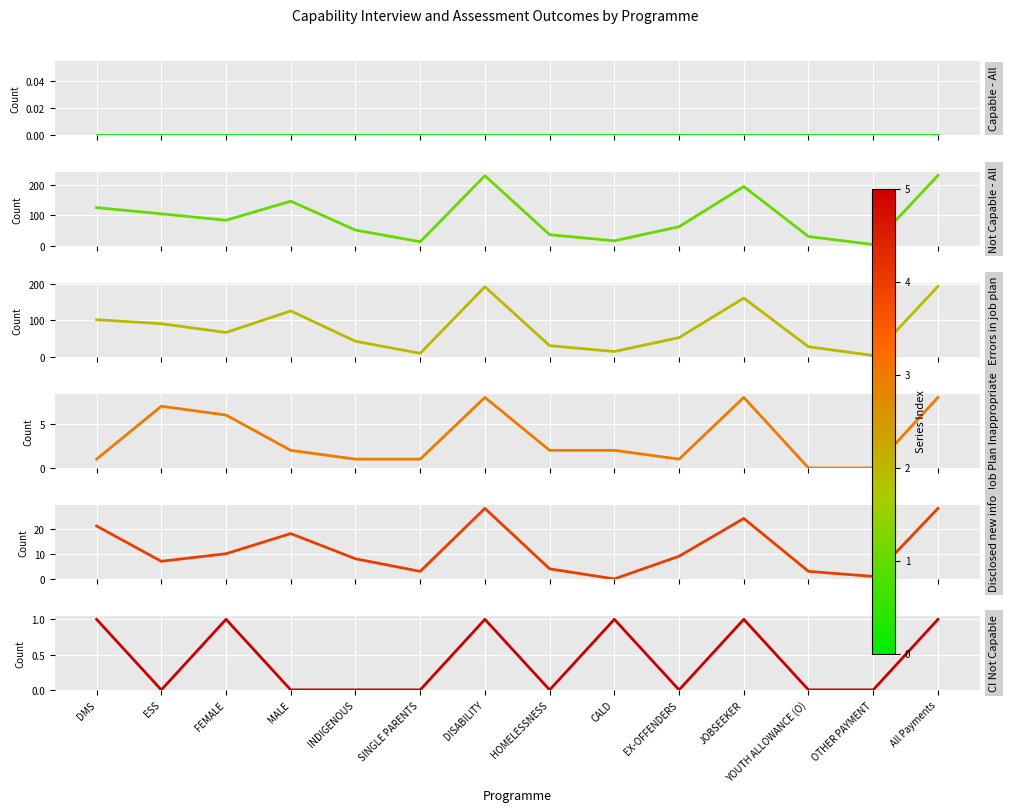

What is the sum of all CI Not Capable values?

6